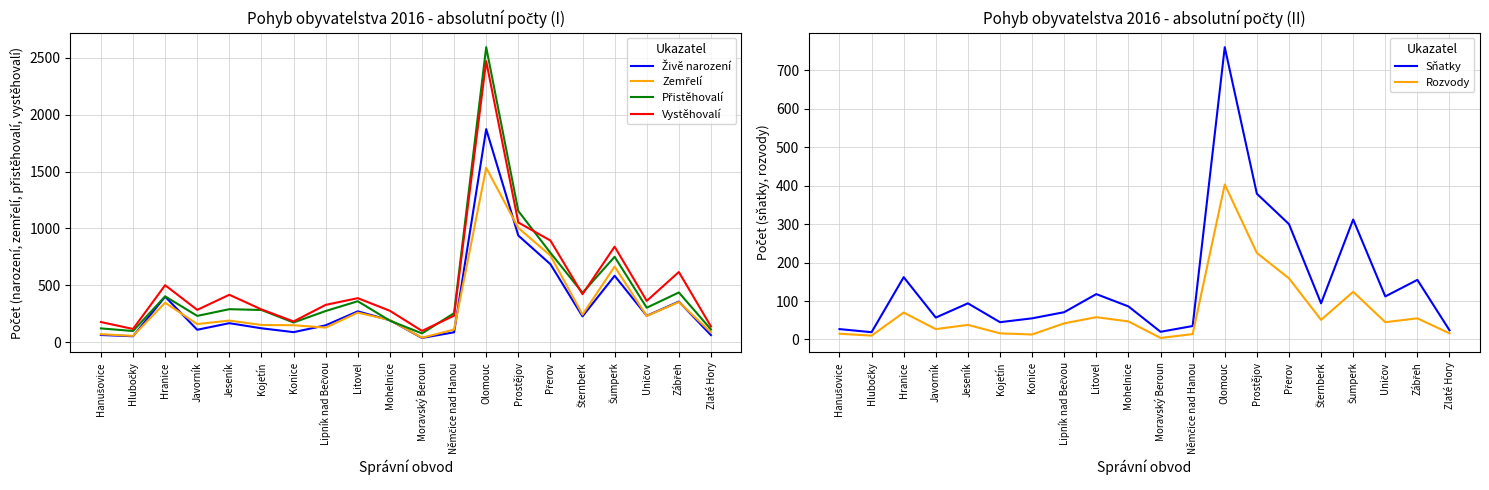

In Rozvody, how many points are lower than both neighbors (excluding endpoints)?

6